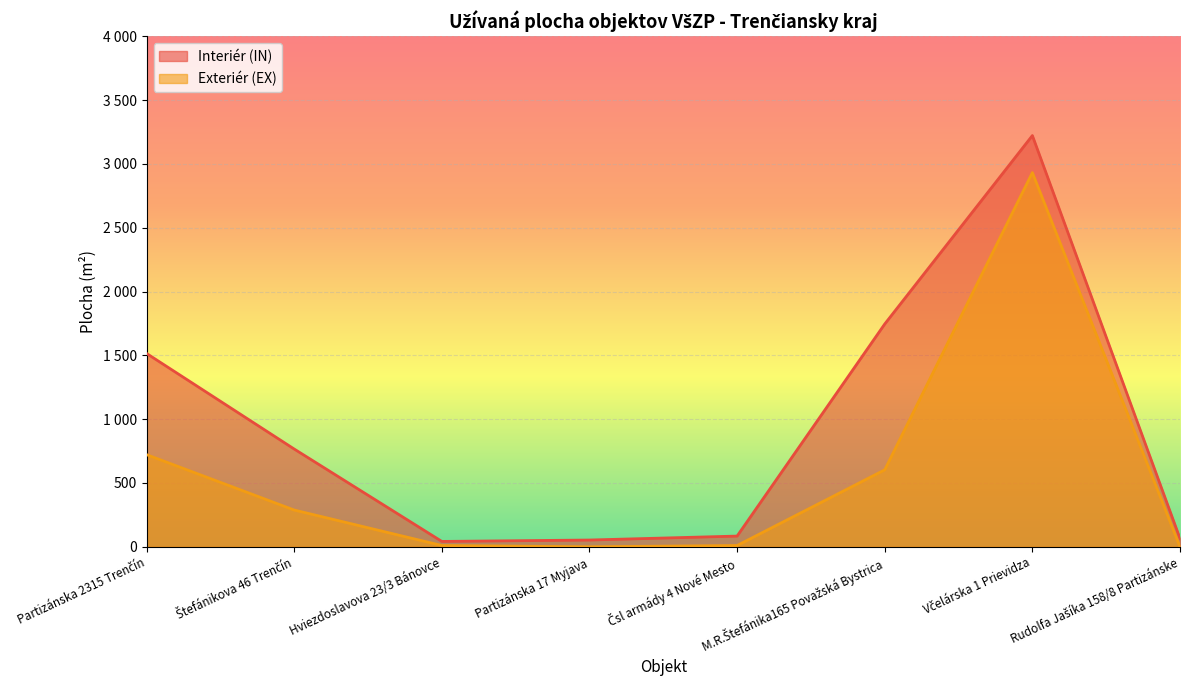

Is it true that Exteriér (EX) equals 2932.0 at Včelárska 1 Prievidza?

True